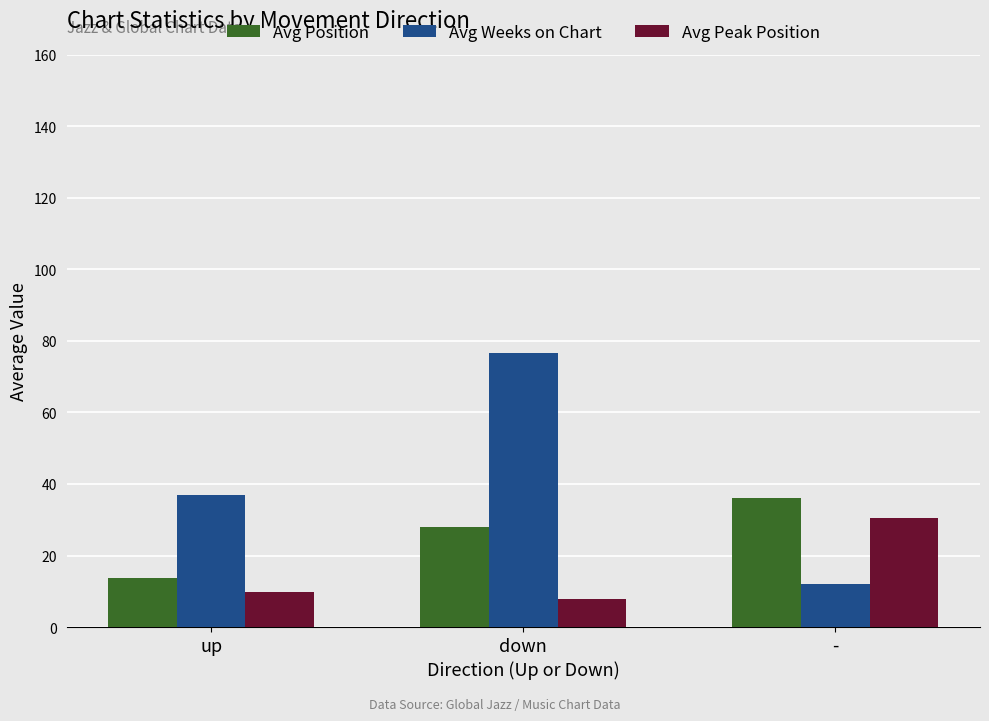

The value of Avg Position at up is 13.7. True or false?

True